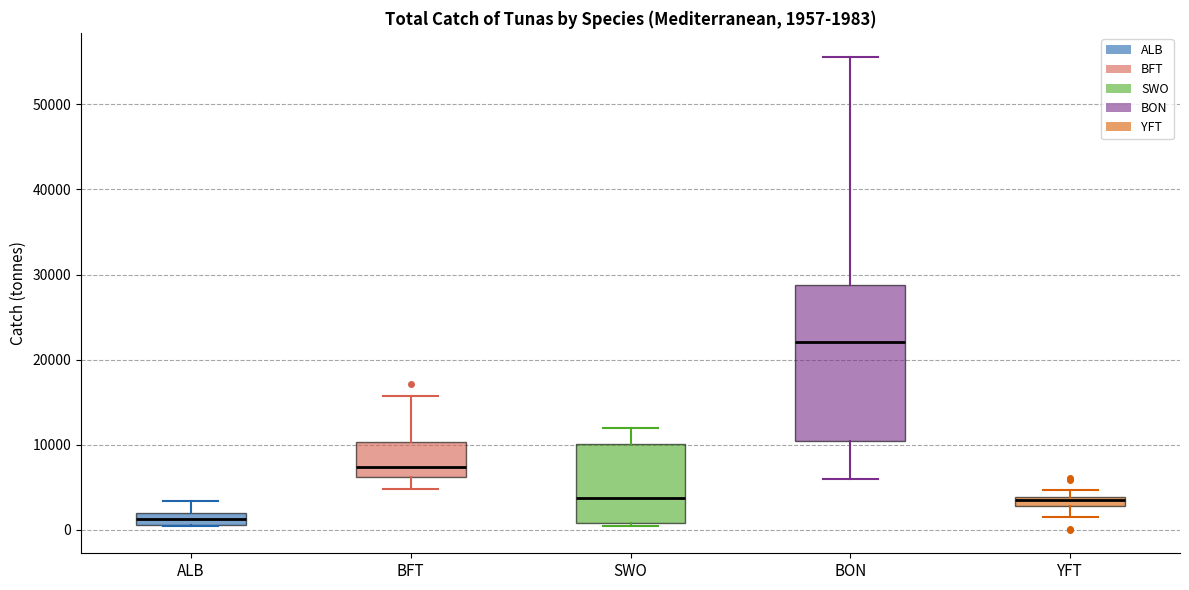

Comparing the boxes themselves (not the whiskers), which one is the tallest?

BON